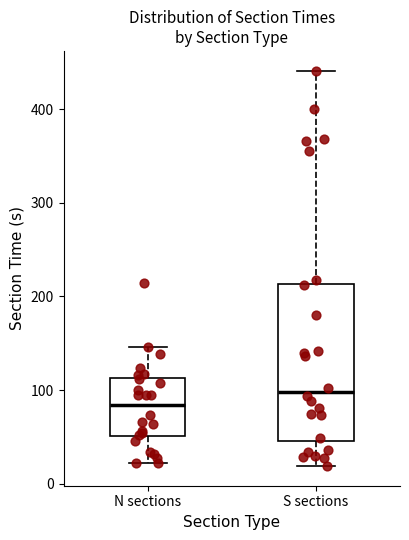

Where is the lower edge of the box for S sections on the y-axis? The values are not printed on the chart, so give them approximately, as read against the axis.

50